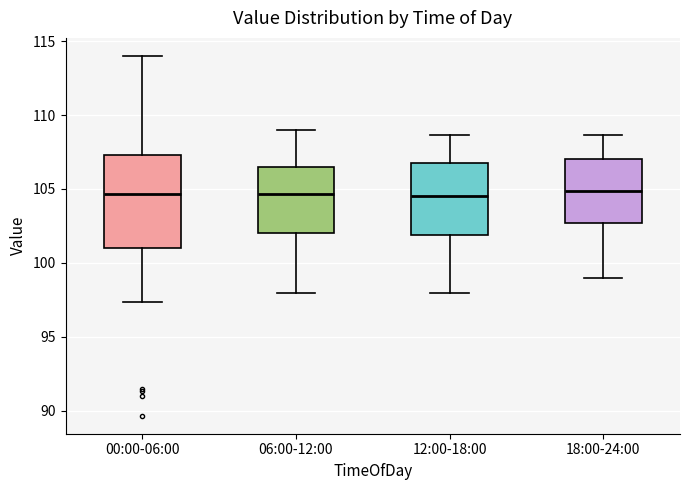

Where does the median line of the box for 00:00-06:00 sit on the y-axis? The values are not printed on the chart, so give them approximately, as read against the axis.

104.5